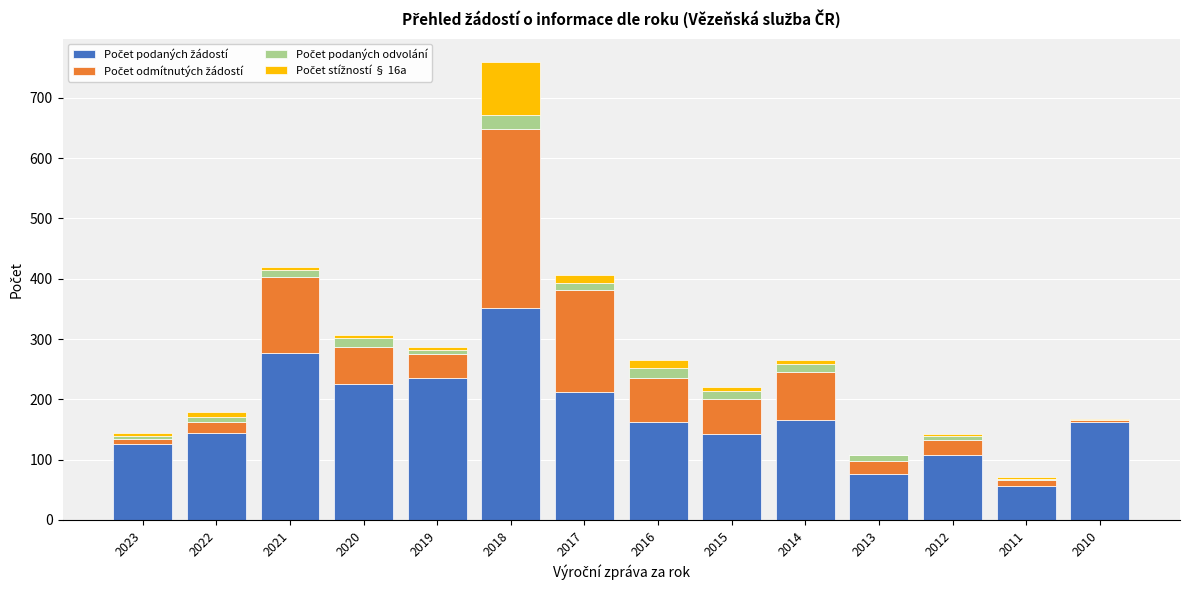

What is the total value across all series at 2018?

760